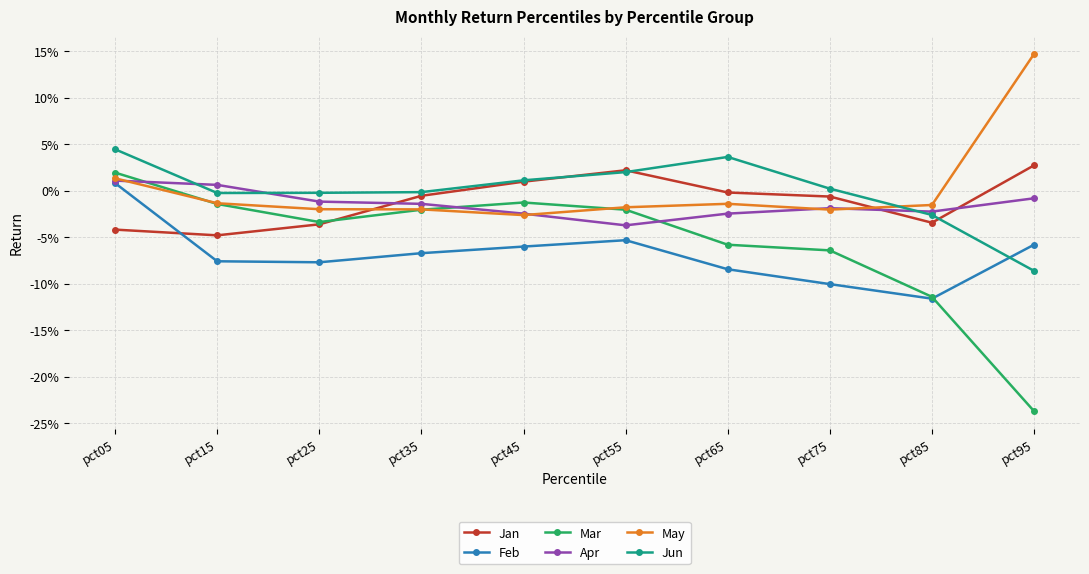

Which category has the lowest value in the Feb series?

pct85